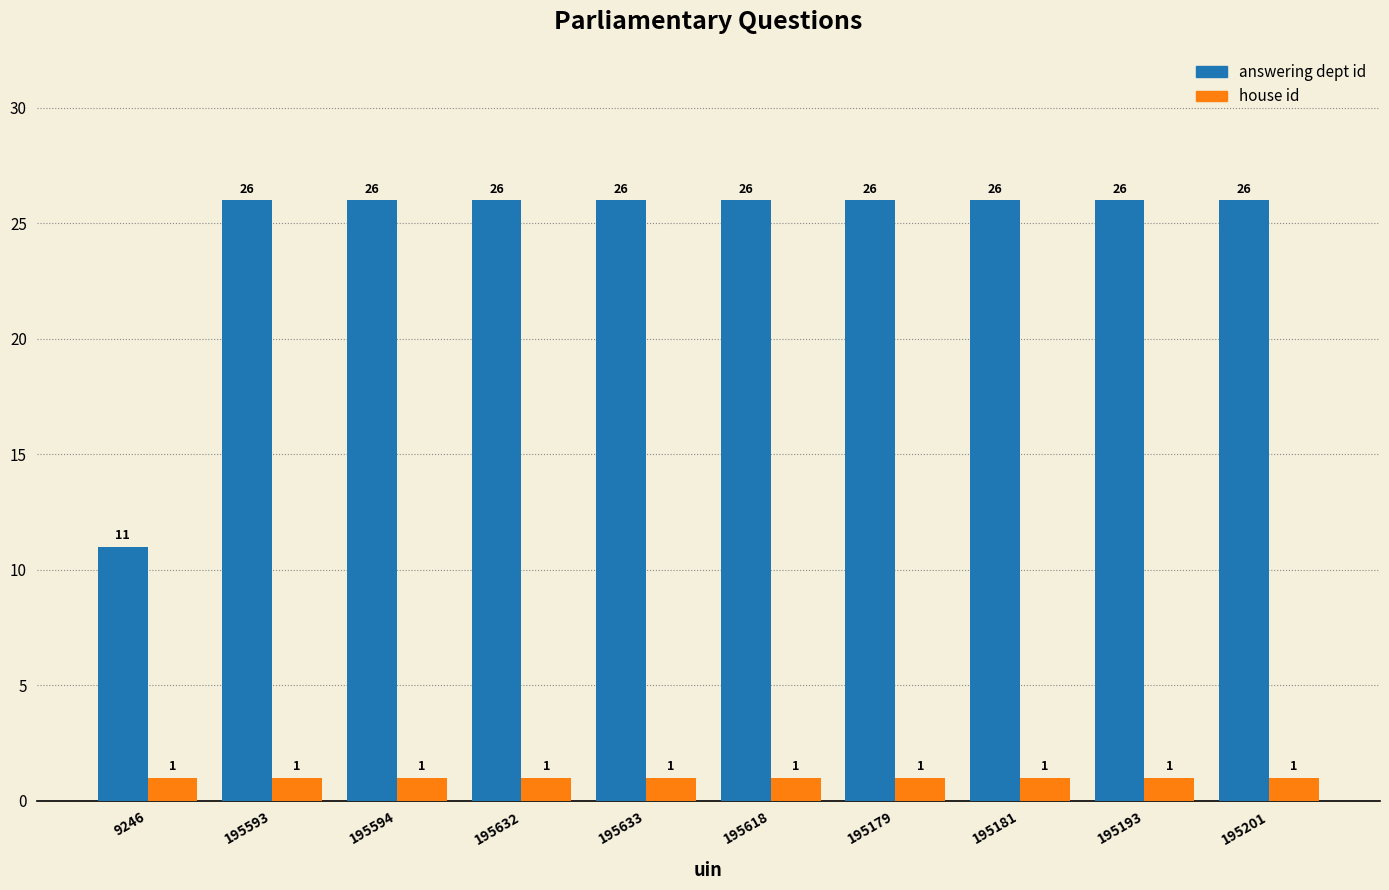

Rank the series by their maximum value, from highest to lowest.

answering dept id, house id